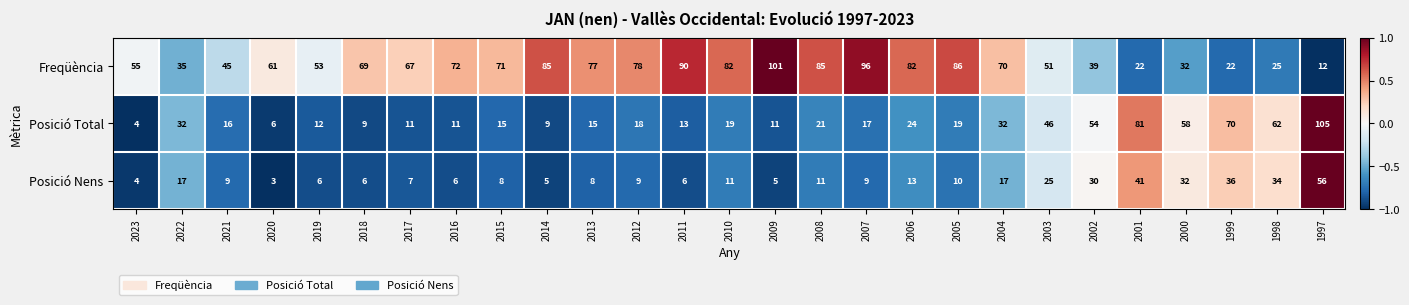

What is the sum of all Posició Total values?

790